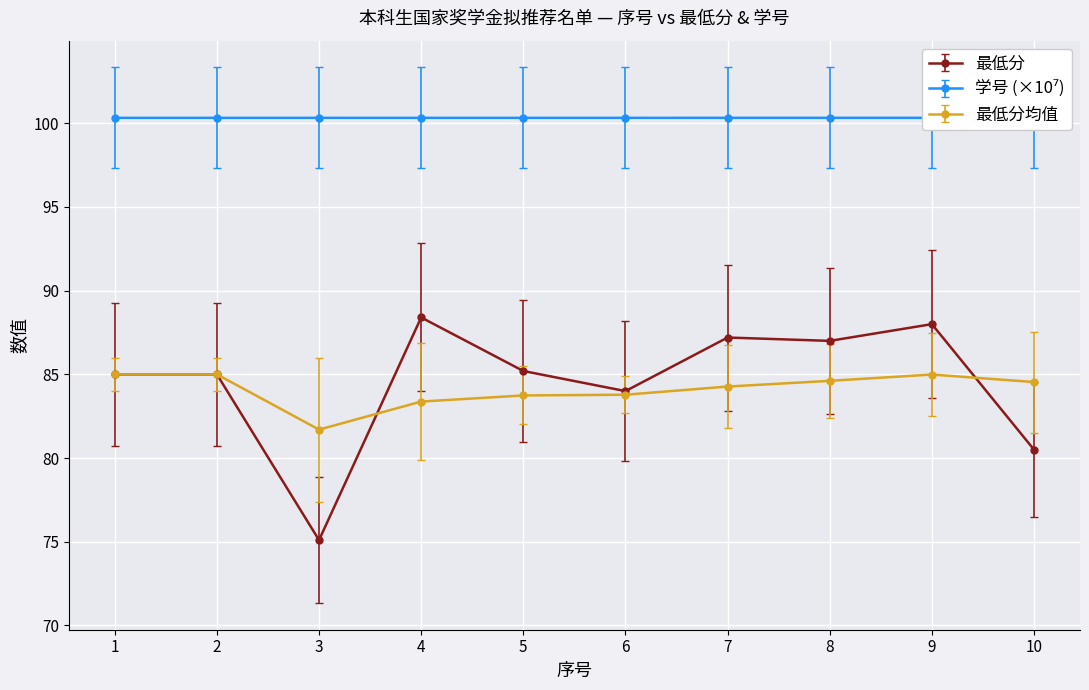

Is the value of 最低分 at 2 greater than the value of 学号 at 9?

No